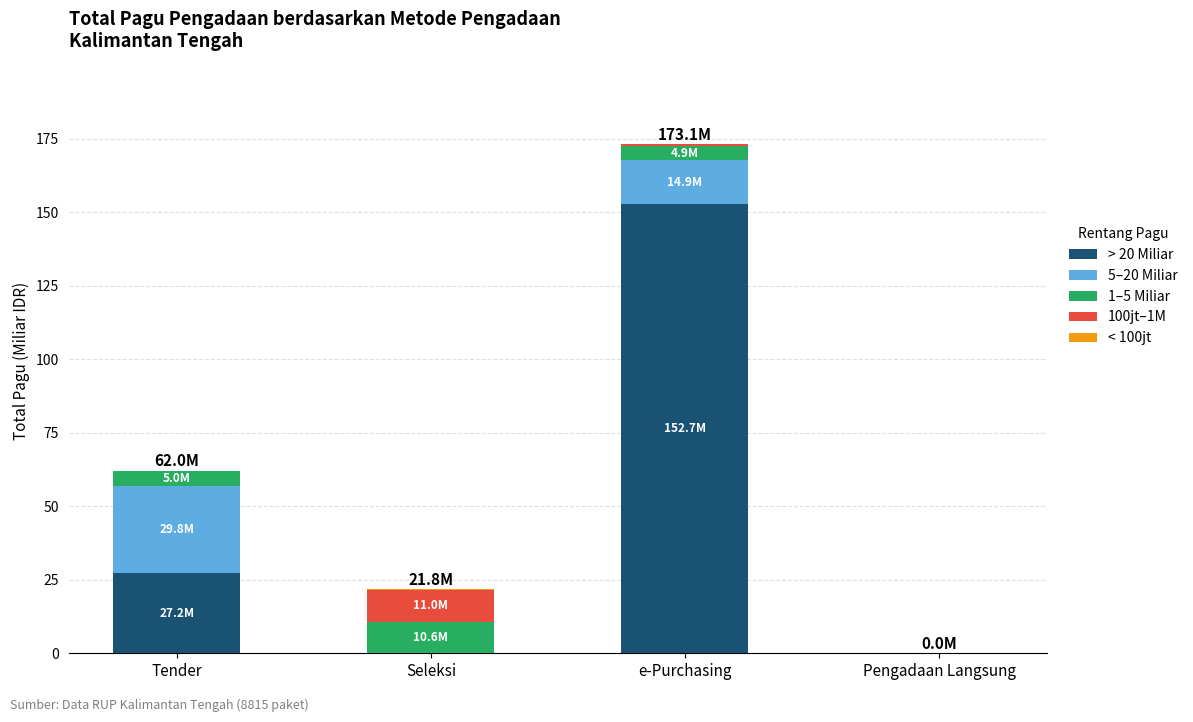

What is the highest value of the > 20 Miliar series?

152.7